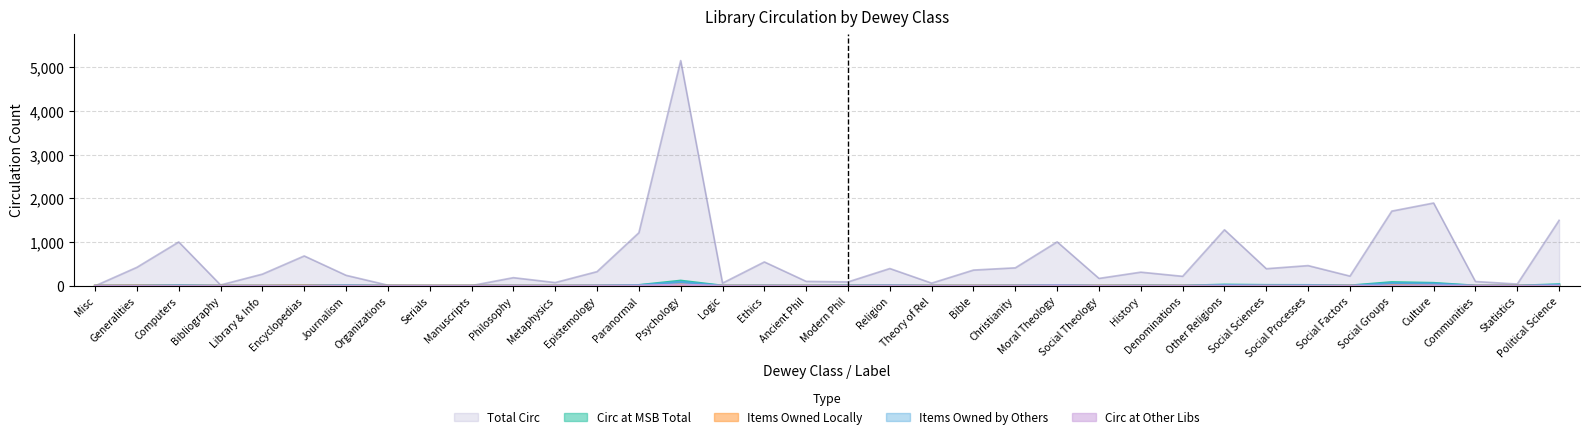

Rank the series by their maximum value, from highest to lowest.

total_circ, circ_msb_total, circ_msb_owned_others, circ_other_libs_msb_items, circ_msb_owned_locally